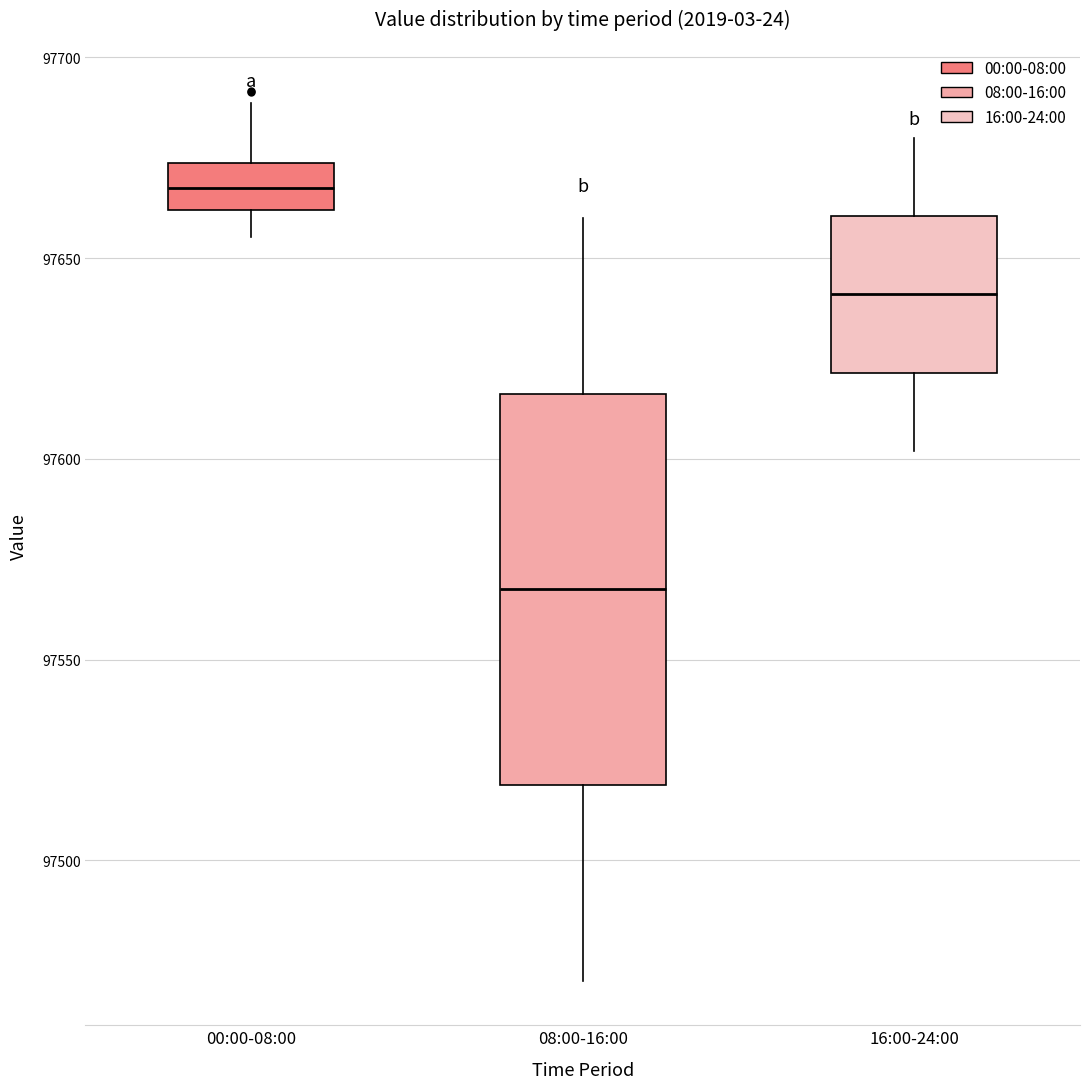

Reading left to right, transcribe this box plot: for each box, give where its median line is, the range the box spans, and where its two whiskers end, as read against the y-axis. The values are not printed on the chart, so give them approximately, as read against the axis.

00:00-08:00: median 97670, box 97660 to 97675, whiskers 97655 to 97690
08:00-16:00: median 97570, box 97520 to 97615, whiskers 97470 to 97660
16:00-24:00: median 97640, box 97620 to 97660, whiskers 97600 to 97680